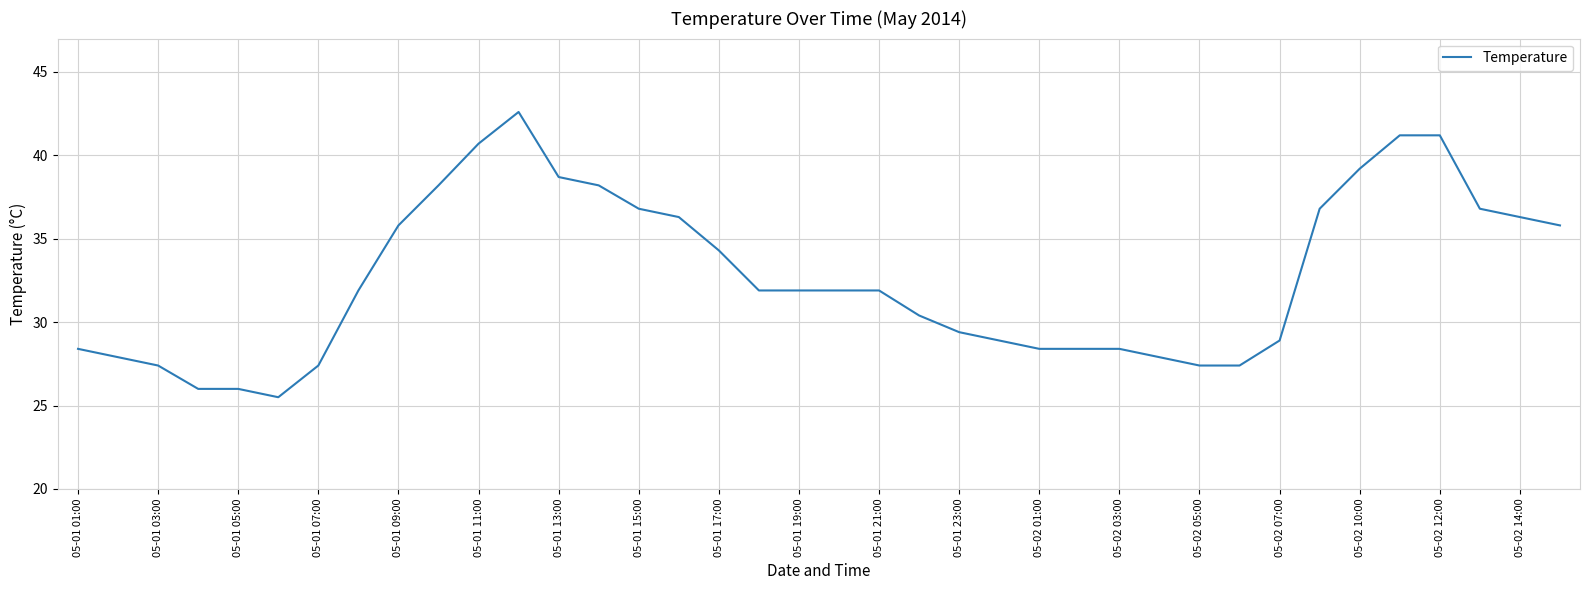

What is the difference between the maximum and minimum values?

17.1